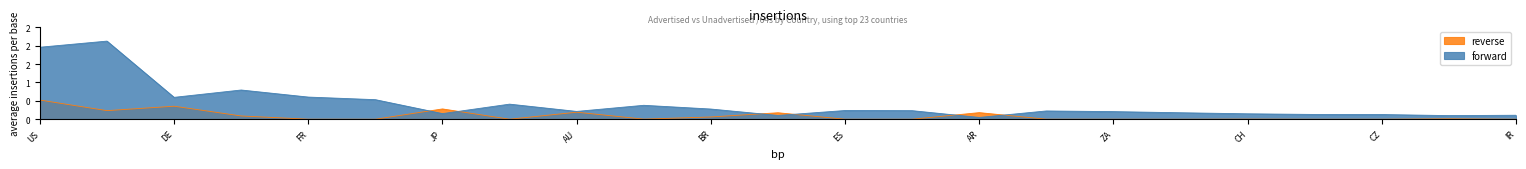

What is the sum of all forward values?

210629081497600